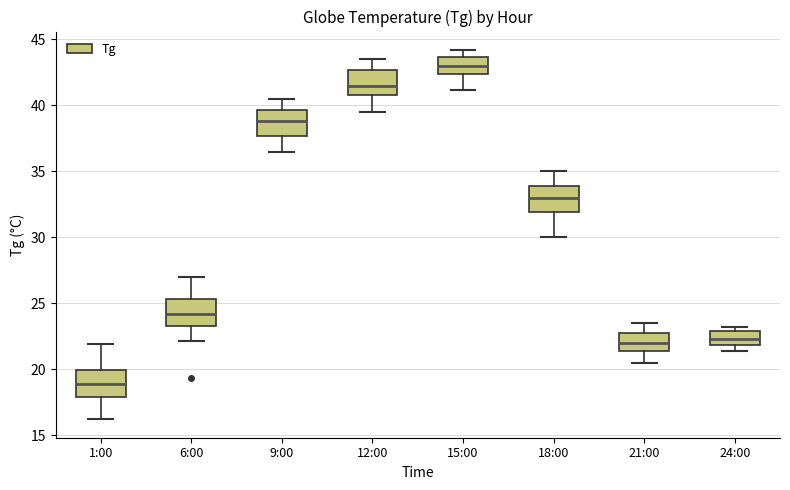

Reading left to right, read every box against the y-axis: the position of its median line, the range the box covers, and the ends of its whiskers. The values are not printed on the chart, so give them approximately, as read against the axis.

1:00: median 19.0, box 18.0 to 20.0, whiskers 16.0 to 22.0
6:00: median 24.0, box 23.5 to 25.5, whiskers 22.0 to 27.0
9:00: median 39.0, box 37.5 to 39.5, whiskers 36.5 to 40.5
12:00: median 41.5, box 41.0 to 42.5, whiskers 39.5 to 43.5
15:00: median 43.0, box 42.5 to 43.5, whiskers 41.0 to 44.0
18:00: median 33.0, box 32.0 to 34.0, whiskers 30.0 to 35.0
21:00: median 22.0, box 21.5 to 23.0, whiskers 20.5 to 23.5
24:00: median 22.5, box 22.0 to 23.0, whiskers 21.5 to 23.0 (just above the box's upper edge)